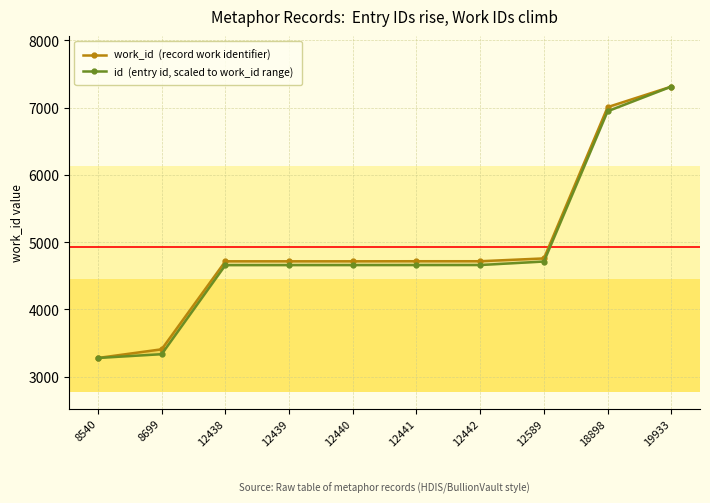

Is this an area chart (filled region under the line)?

No